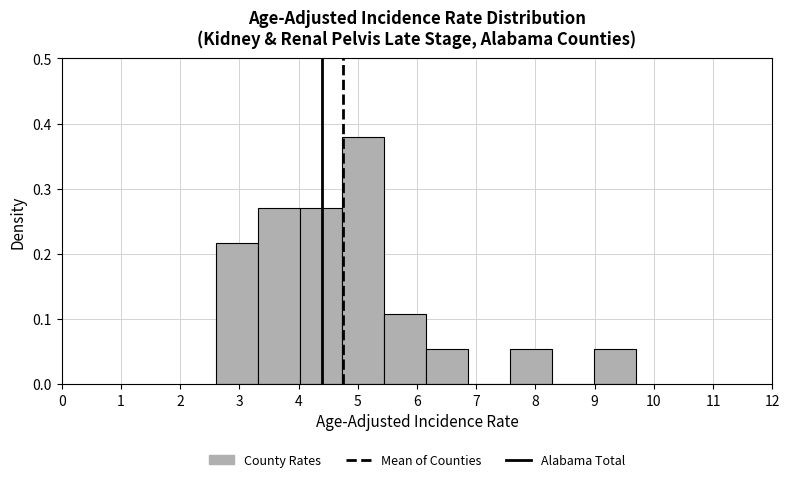

Reading left to right, list every bar in this chart as the range it spans on the x-axis followed by its height. Neither the bar edges nor the heights are printed on the chart, so give them approximately, as read against the axes.

2.60 to 3.31: 0.22
3.31 to 4.02: 0.27
4.02 to 4.73: 0.27
4.73 to 5.44: 0.38
5.44 to 6.15: 0.11
6.15 to 6.86: 0.05
6.86 to 7.57: 0
7.57 to 8.28: 0.05
8.28 to 8.99: 0
8.99 to 9.70: 0.05